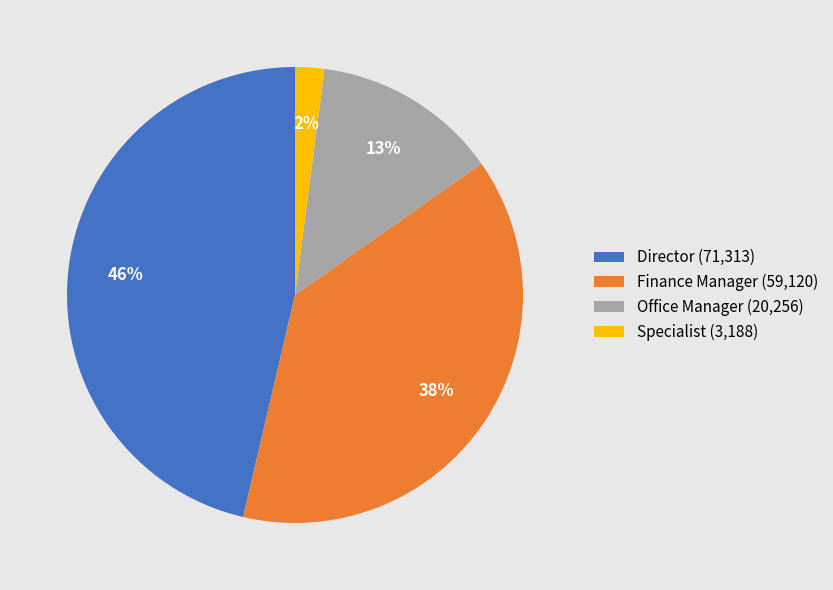

To the nearest percent, what is the combined percentage of Finance Manager (59,120) and Director (71,313)?

85%